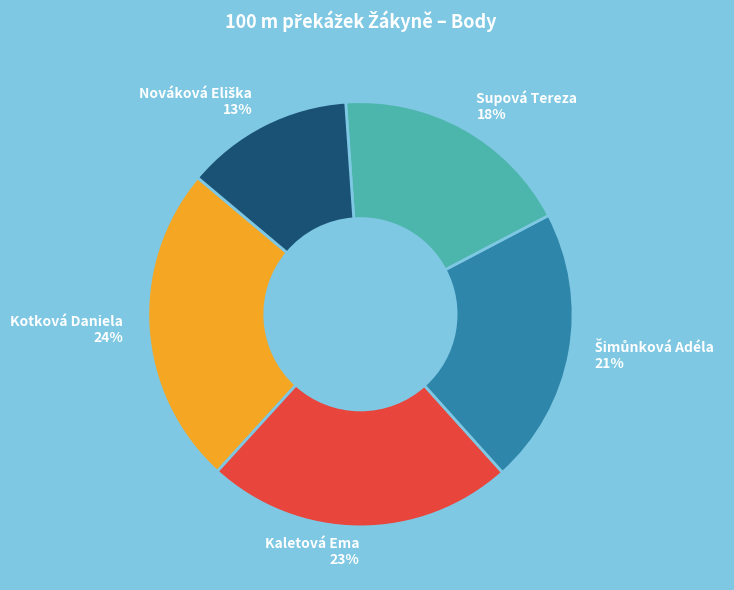

Which category has the biggest portion of the pie?

Kotková Daniela